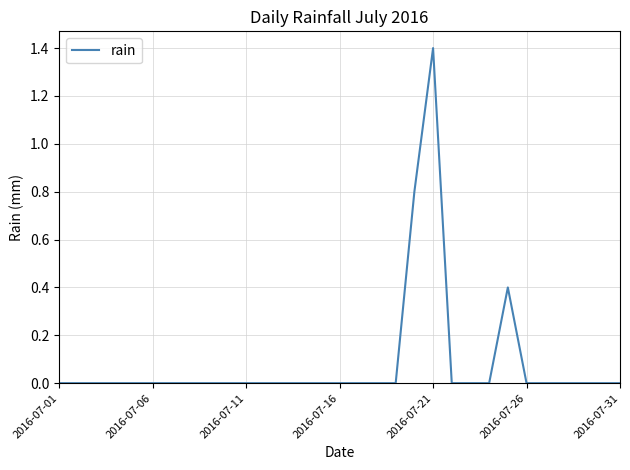

True or false: the data has more than 1 interior local peaks.

True